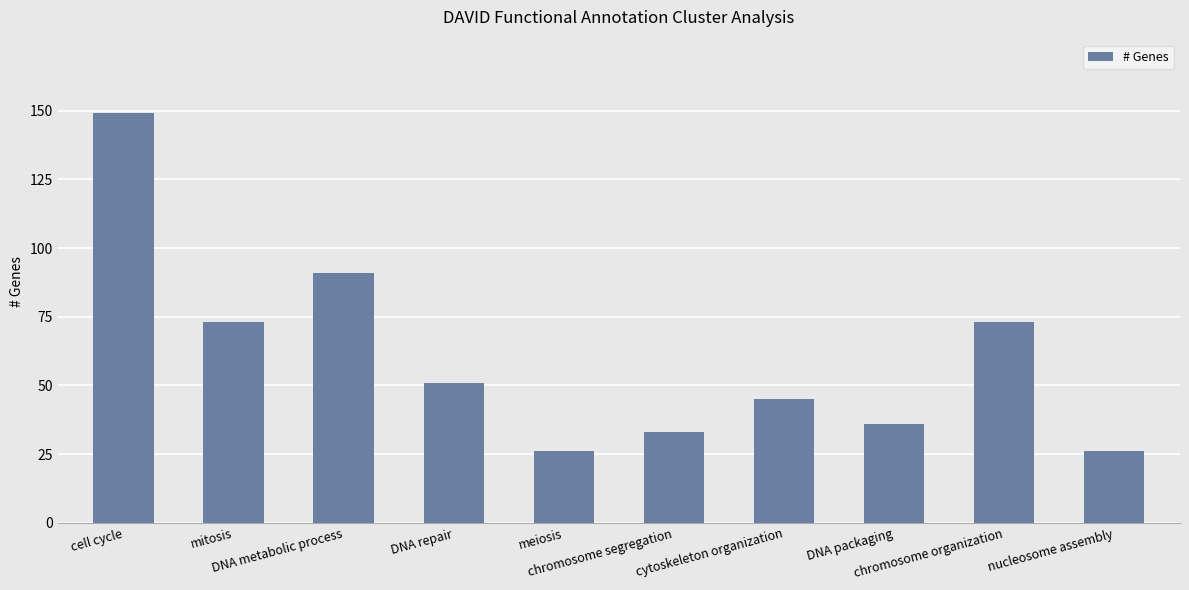

Which has a higher value, chromosome organization or nucleosome assembly?

chromosome organization